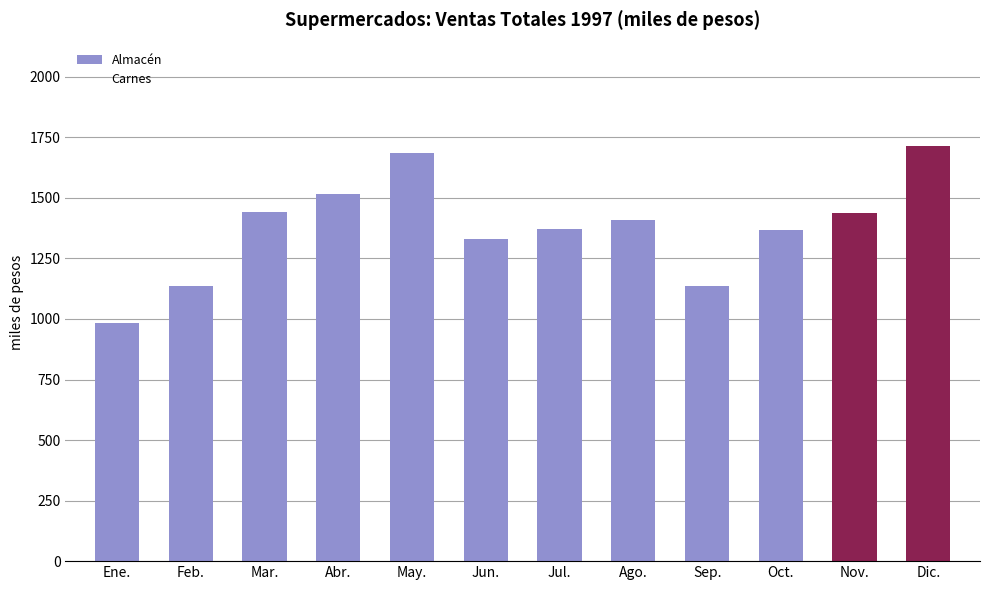

Count the number of categories in the chart.

12